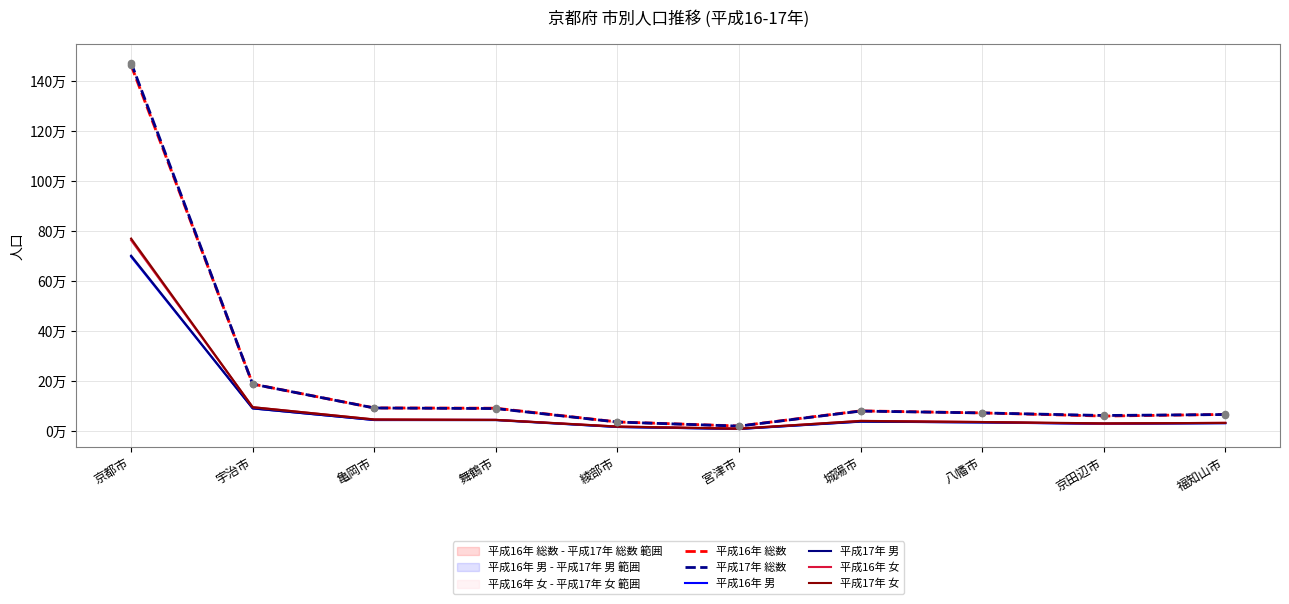

At how many categories does at least one series exceed 316737?

1